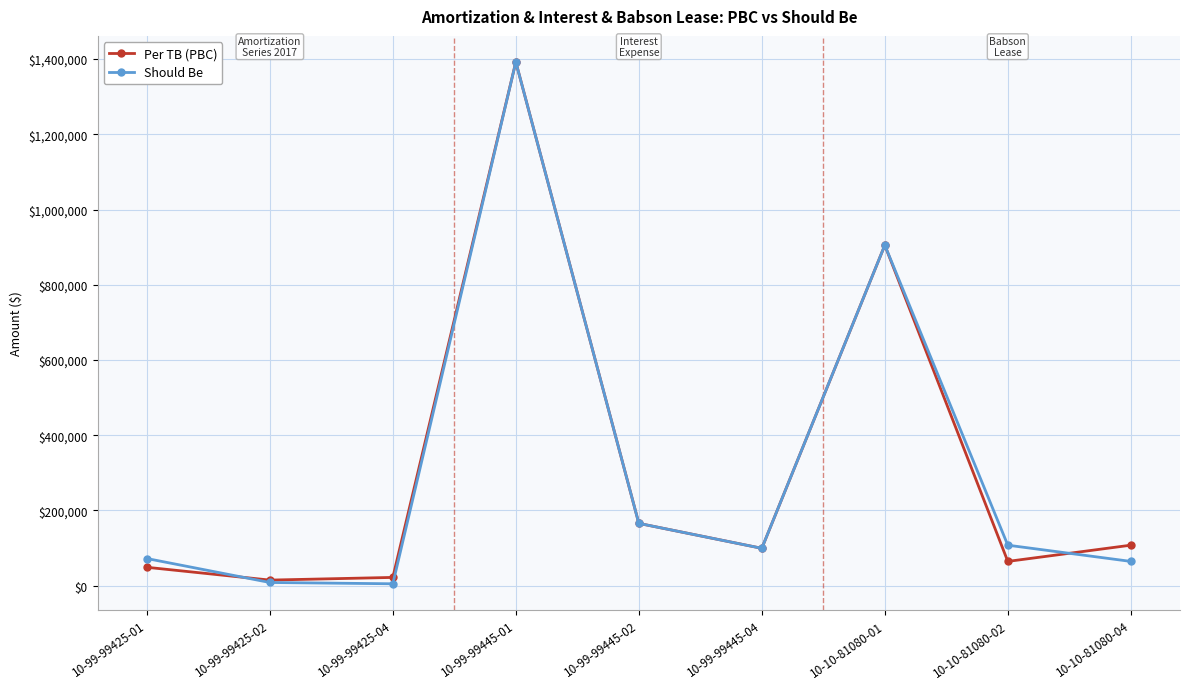

At how many categories does at least one series exceed 845648?

2